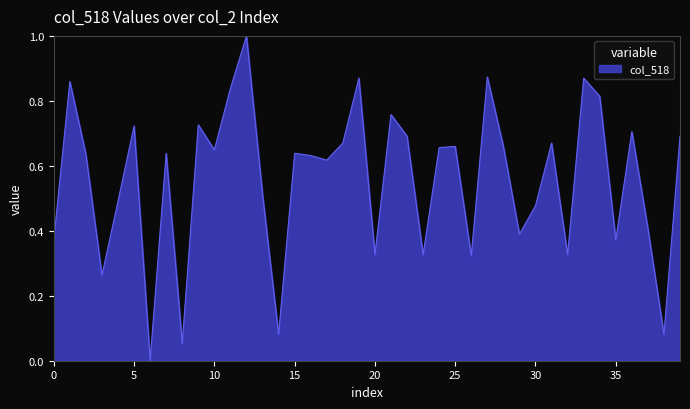

What is the greatest value displayed?

1.0